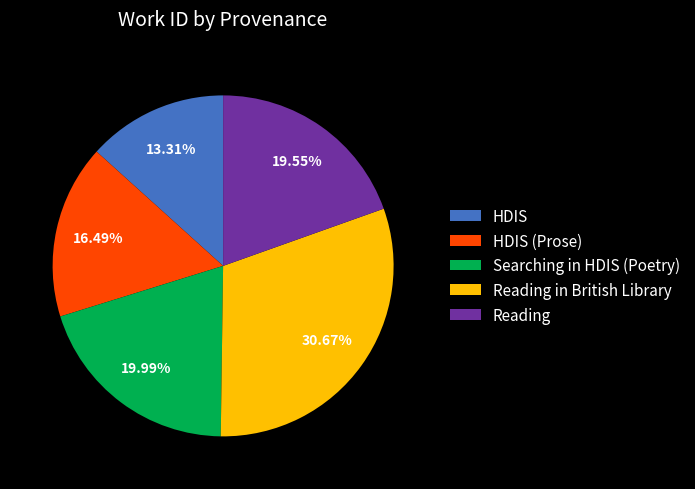

To the nearest percent, what percentage of the pie is Reading in British Library?

31%